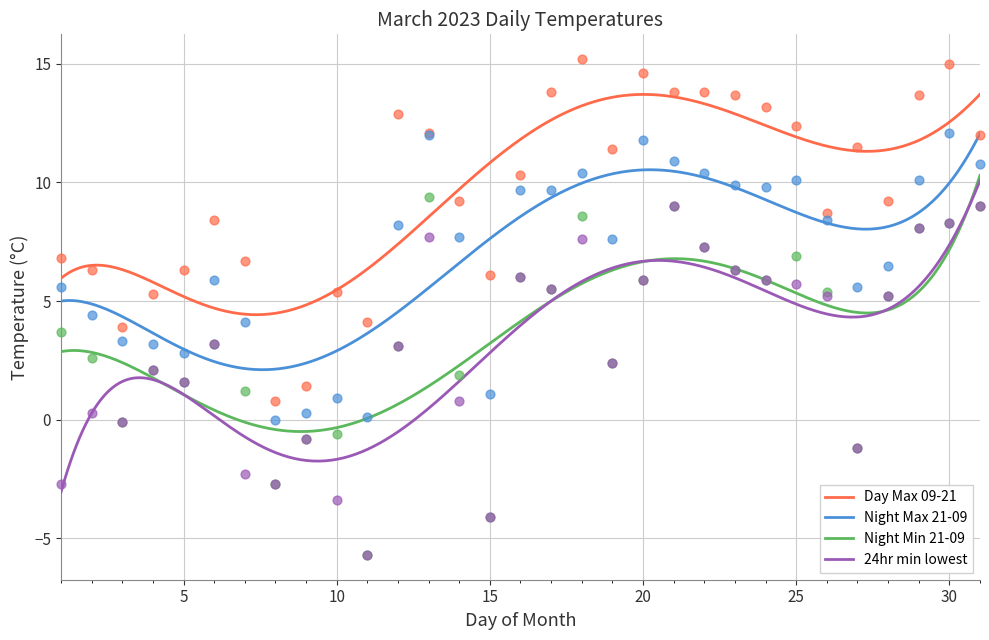

Which series contains the lowest Y value?

Night Min 21-09